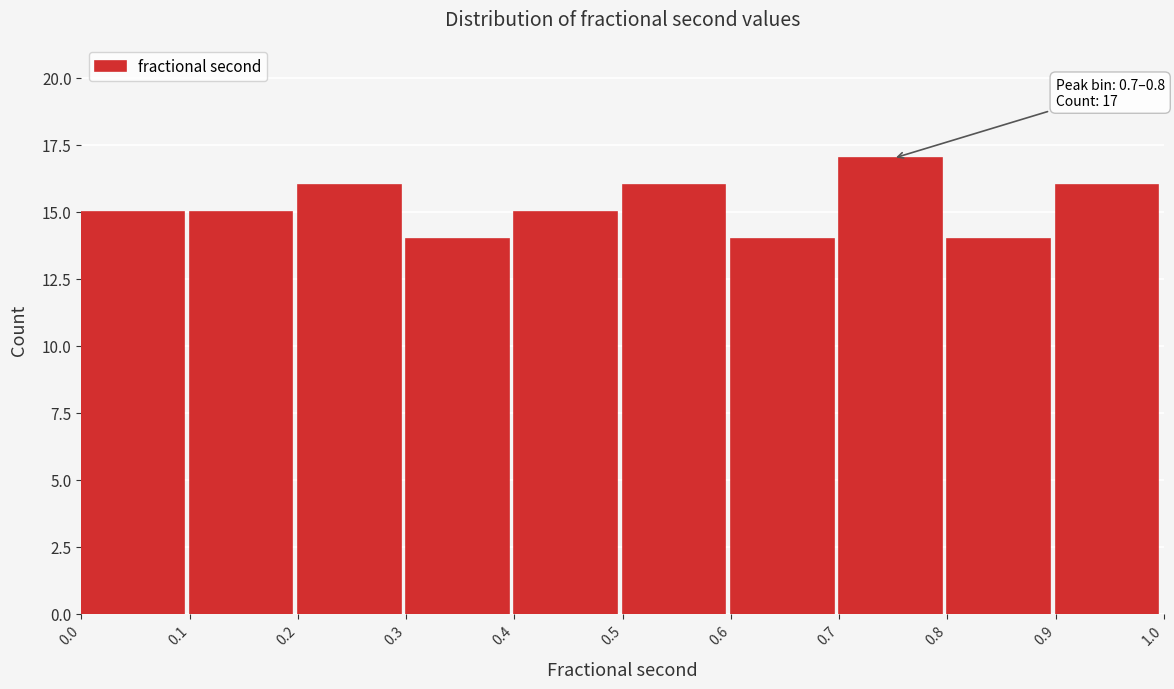

Over which range of the x-axis is the bar tallest?

0.7 to 0.8